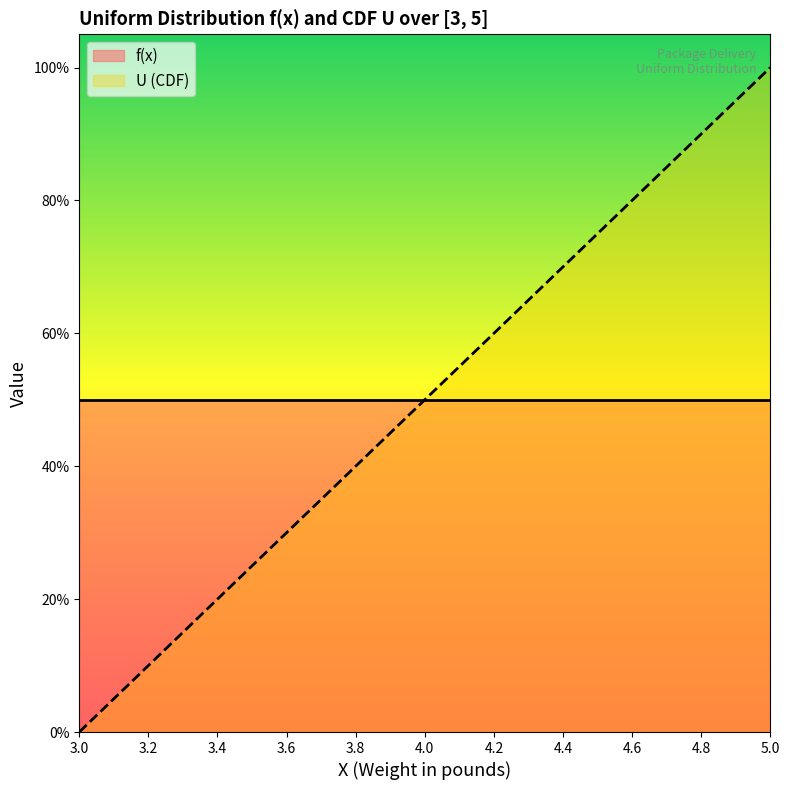

Reading left to right, extract all data points from this chart.

f(x): 3.0=0.5	3.002=0.5	3.004=0.5	3.006=0.5	3.008=0.5	3.01=0.5	3.012=0.5	3.014=0.5	3.016=0.5	3.018=0.5	3.02=0.5	3.022=0.5	3.024=0.5	3.026=0.5	3.028=0.5	3.03=0.5	3.032=0.5	3.034=0.5	3.036=0.5	3.038=0.5
U: 3.0=0.0	3.002=0.0	3.004=0.0	3.006=0.0	3.008=0.0	3.01=0.0	3.012=0.0	3.014=0.0	3.016=0.0	3.018=0.0	3.02=0.0	3.022=0.0	3.024=0.0	3.026=0.0	3.028=0.0	3.03=0.0	3.032=0.0	3.034=0.0	3.036=0.0	3.038=0.0